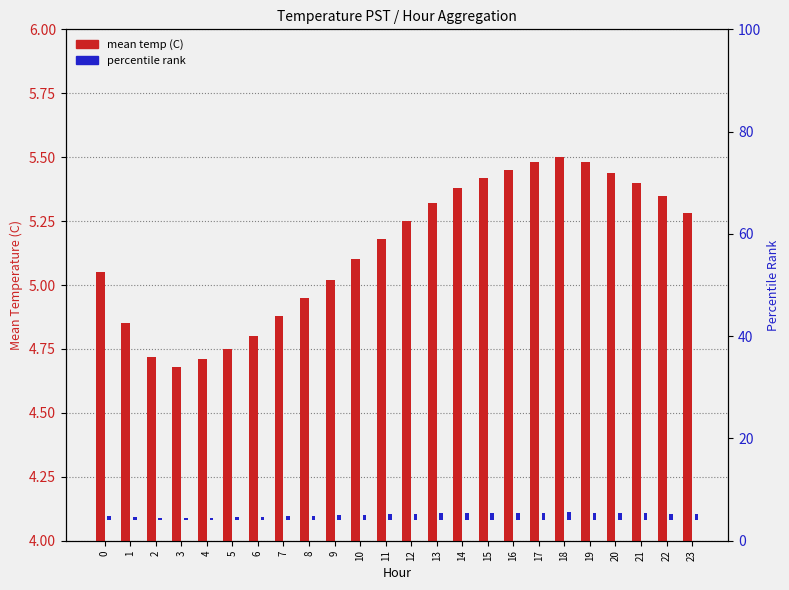

At which label does percentile rank reach its minimum?

3